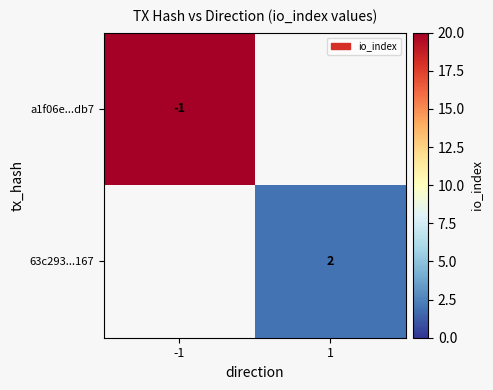

True or false: a1f06e...db7 has a value of -1 at -1.

True